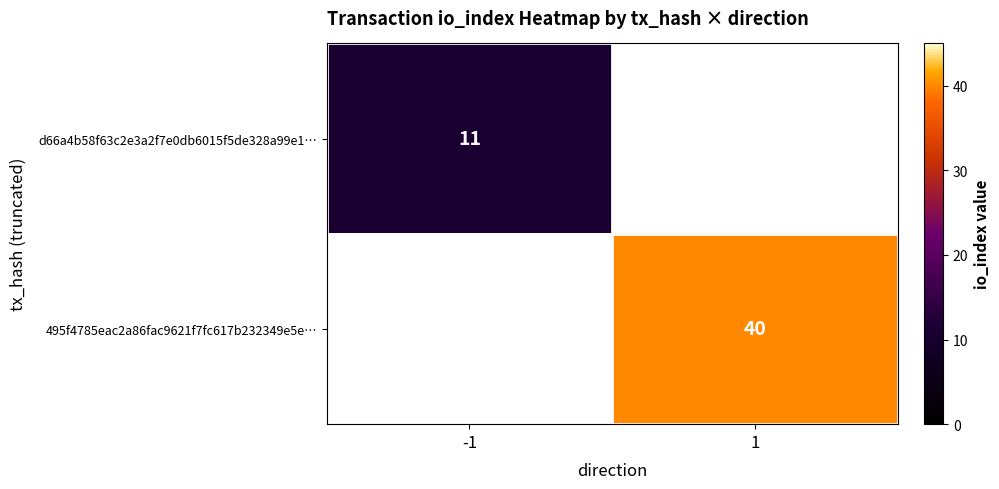

Is the value of d66a4b58f63c2e3a2f7e0db6015f5de328a99e1… at -1 greater than the value of 495f4785eac2a86fac9621f7fc617b232349e5e… at 1?

No